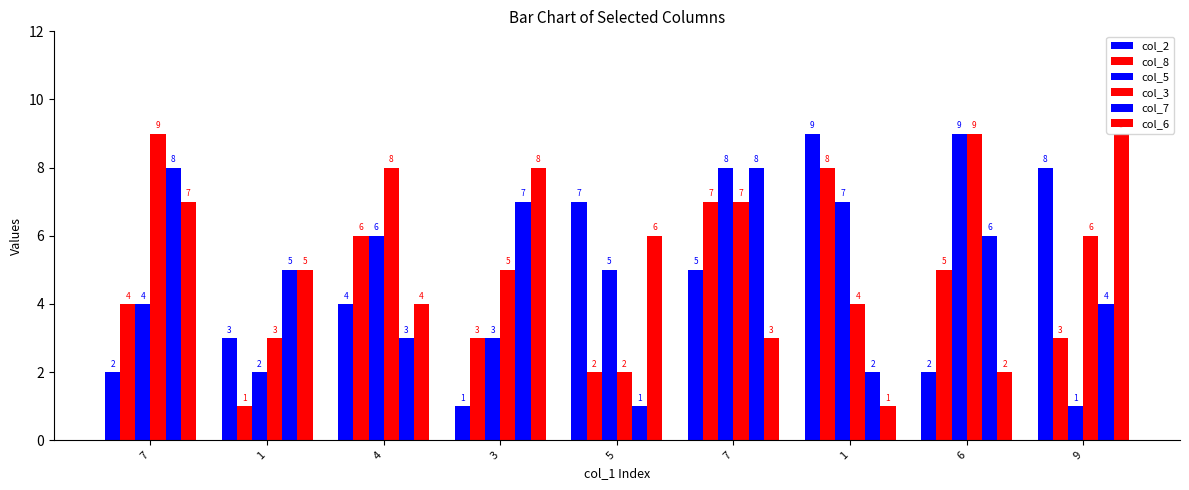

Count the number of data series in this chart.

6